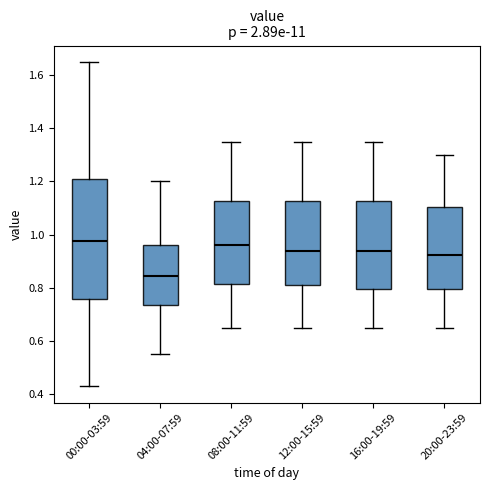

Reading left to right, read every box against the y-axis: the position of its median line, the range the box covers, and the ends of its whiskers. The values are not printed on the chart, so give them approximately, as read against the axis.

00:00-03:59: median 0.98, box 0.76 to 1.20, whiskers 0.44 to 1.66
04:00-07:59: median 0.84, box 0.74 to 0.96, whiskers 0.56 to 1.20
08:00-11:59: median 0.96, box 0.82 to 1.12, whiskers 0.66 to 1.36
12:00-15:59: median 0.94, box 0.82 to 1.12, whiskers 0.66 to 1.36
16:00-19:59: median 0.94, box 0.80 to 1.12, whiskers 0.66 to 1.36
20:00-23:59: median 0.92, box 0.80 to 1.10, whiskers 0.66 to 1.30